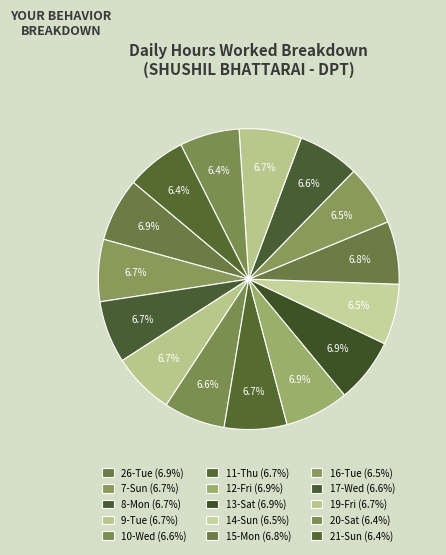

To the nearest percent, what portion does 8-Mon represent?

7%